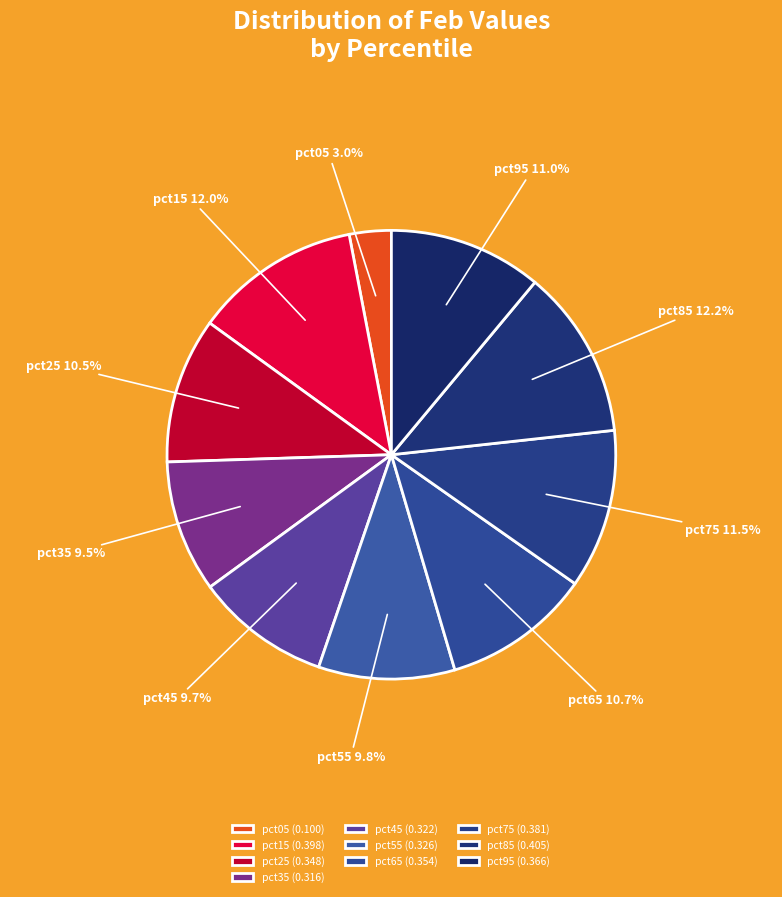

What is the smallest slice in the pie chart?

pct05